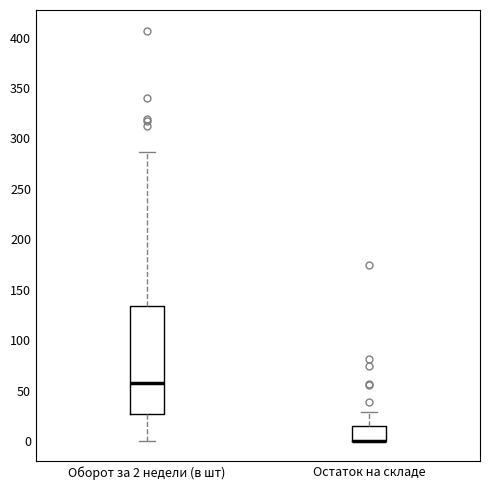

Reading left to right, read every box against the y-axis: the position of its median line, the range the box covers, and the ends of its whiskers. The values are not printed on the chart, so give them approximately, as read against the axis.

Оборот за 2 недели (в шт): median 55, box 25 to 135, whiskers 0 to 285
Остаток на складе: median 0 (drawn on the box's lower edge), box 0 to 15, whiskers 0 to 30